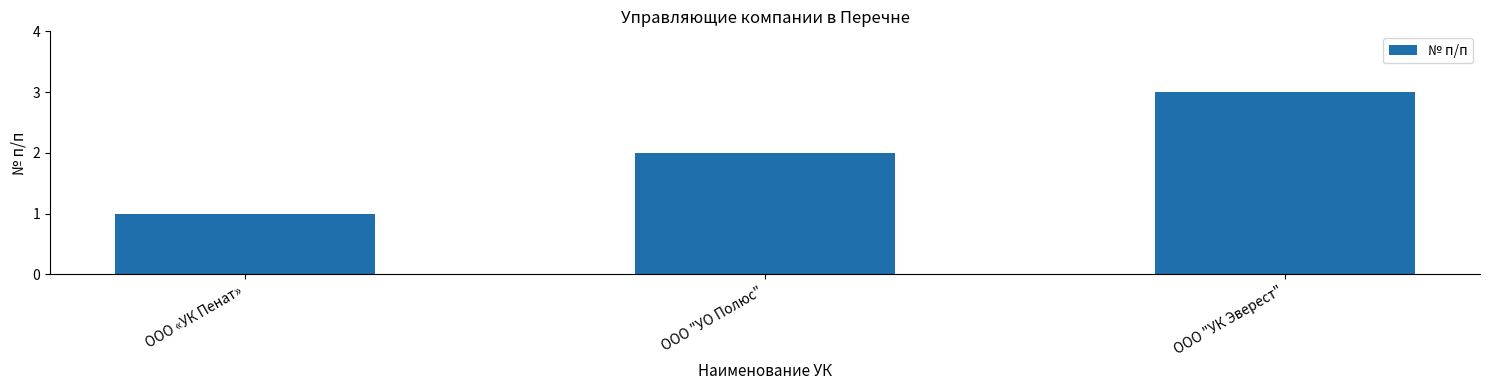

What is the ratio of the value at ООО "УК Эверест" to the value at ООО "УО Полюс"?

1.5